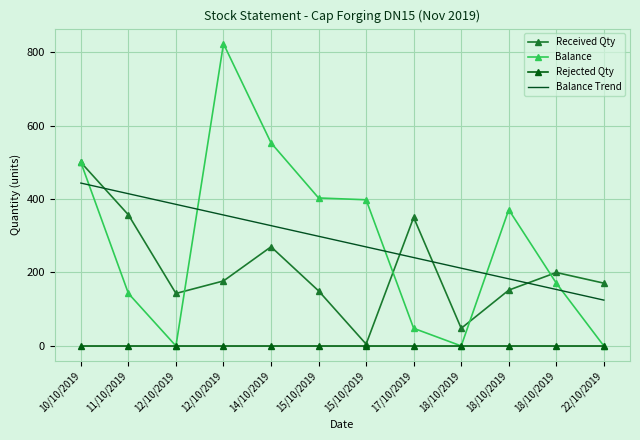

Reading right to left, transcribe all the data shown in this chart.

Received Qty: 171.0	200.0	152.0	48.0	350.0	5.0	150.0	270.0	177.0	143.0	357.0	500.0
Balance: 0.0	171.0	371.0	0.0	48.0	398.0	403.0	553.0	823.0	0.0	143.0	500.0
Rejected Qty: 0.0	0.0	0.0	0.0	0.0	0.0	0.0	0.0	0.0	0.0	0.0	0.0
Balance Trend: 124.8	153.8	182.8	211.7	240.7	269.7	298.7	327.6	356.6	385.6	414.5	443.5